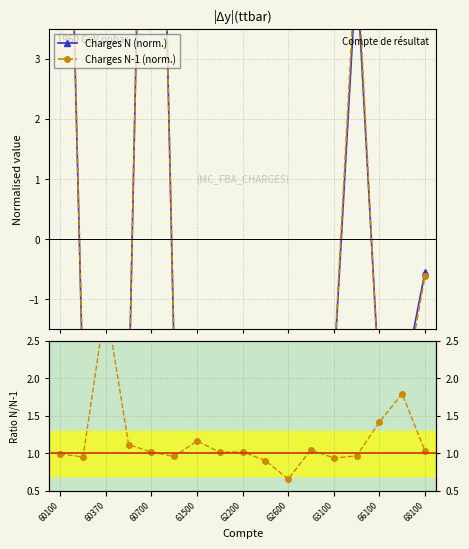

How many lines are shown in the chart?

3